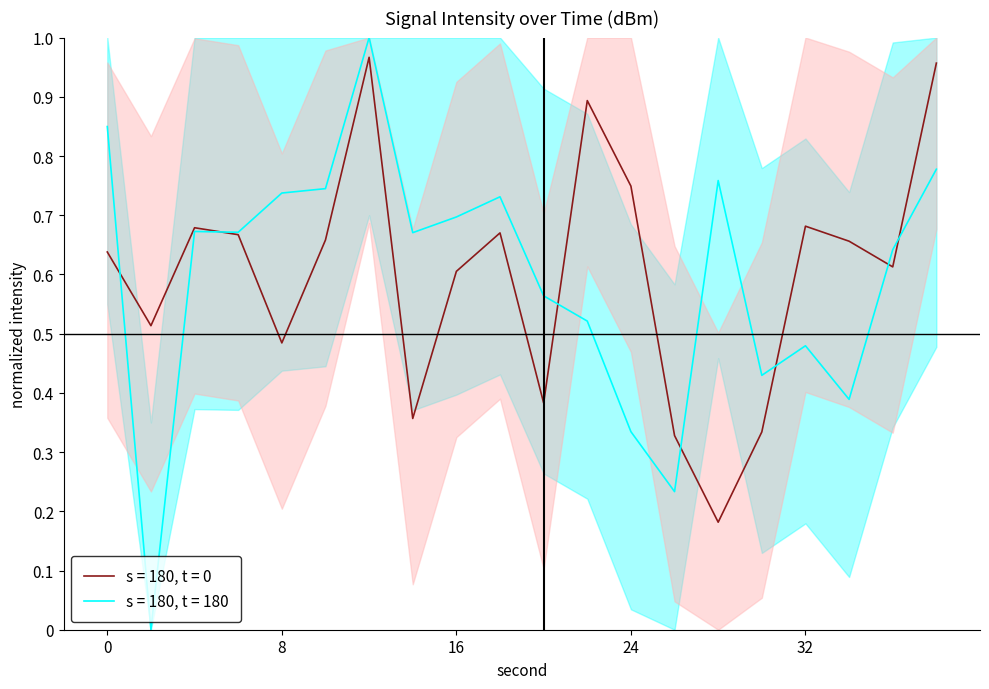

What is the difference between the maximum and second lowest values in the s = 180, t = 180 series?

0.8